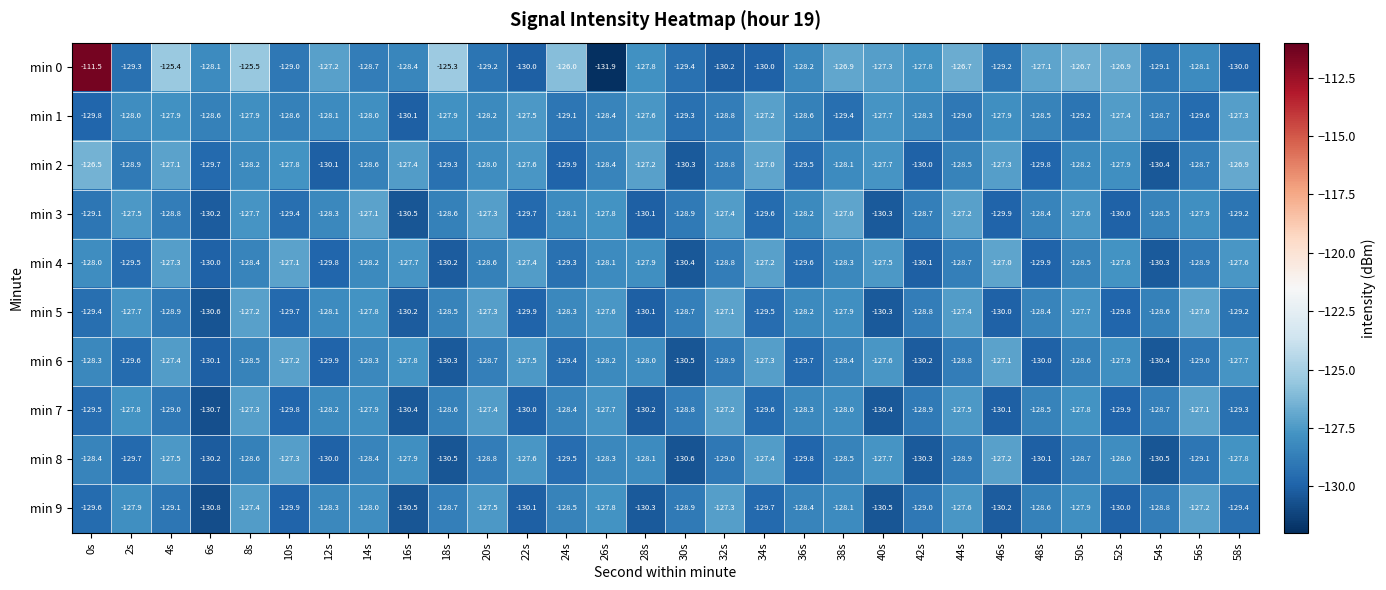

At which category is the sum across all series the highest?

0s